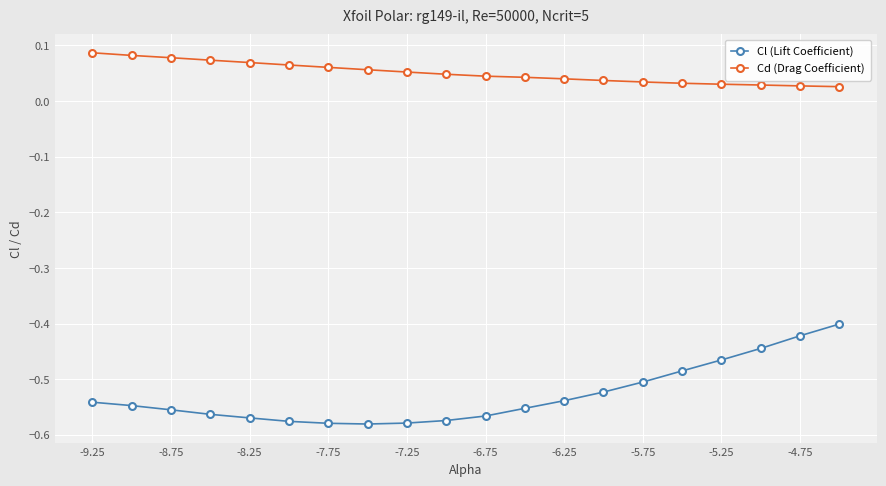

Which series has the largest total across all categories?

Cd (Drag Coefficient)